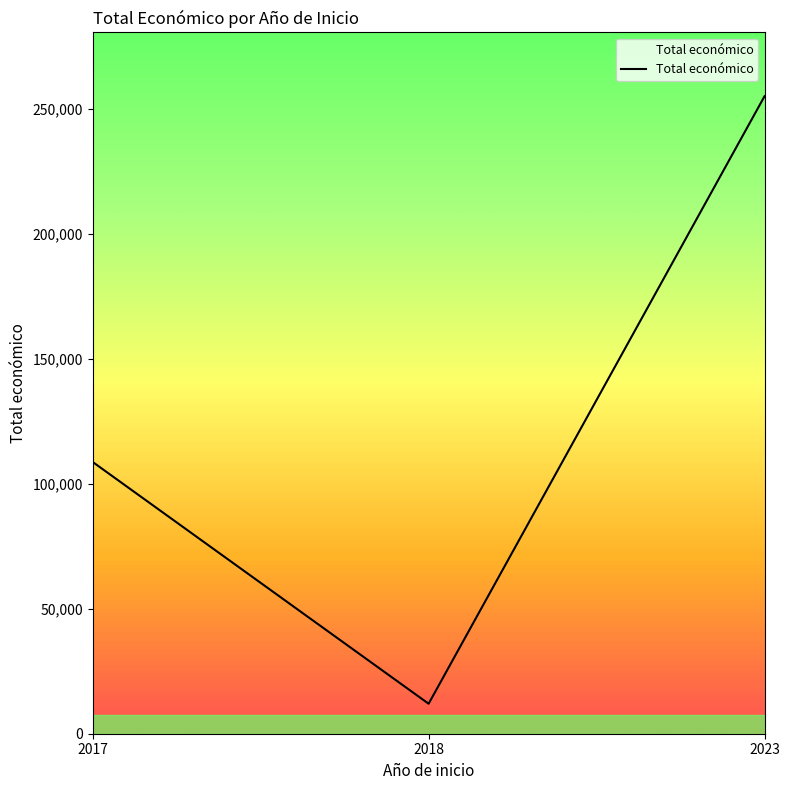

Is this an area chart (filled region under the line)?

No